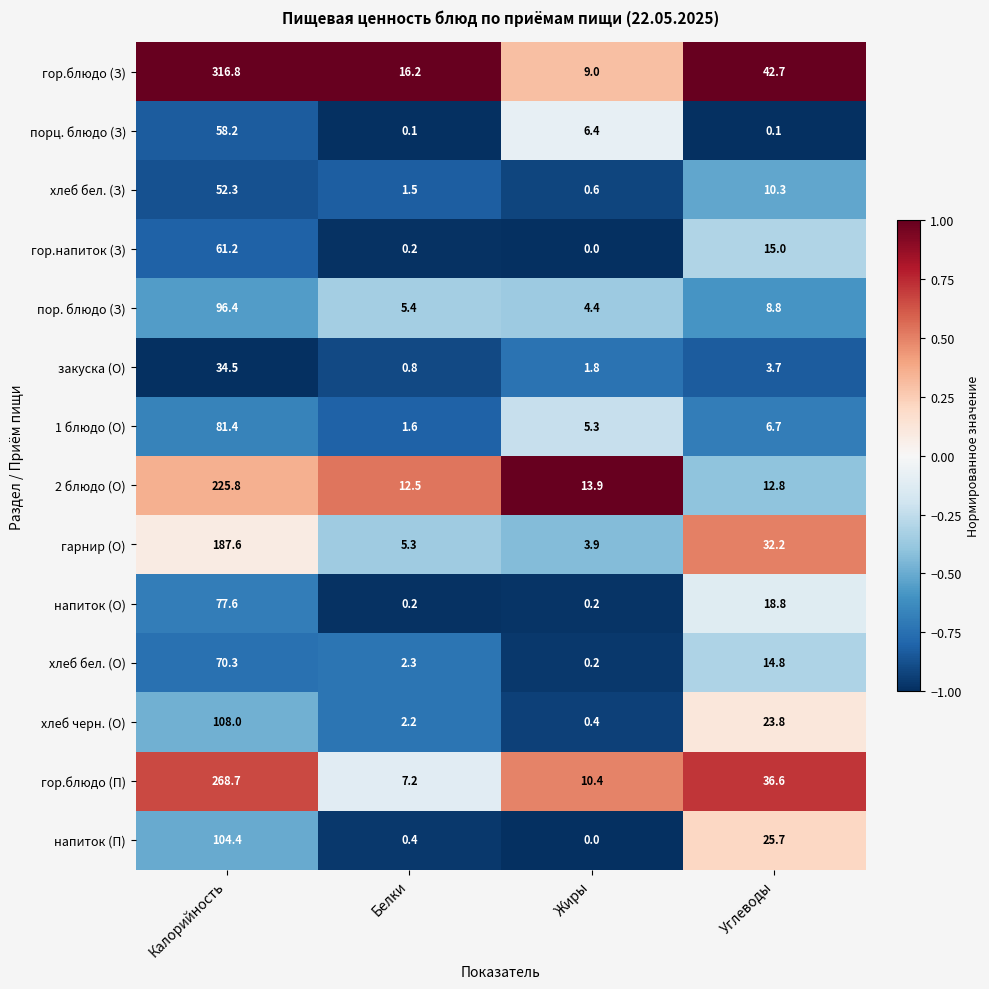

What is the lowest value of the закуска (О) series?

0.8